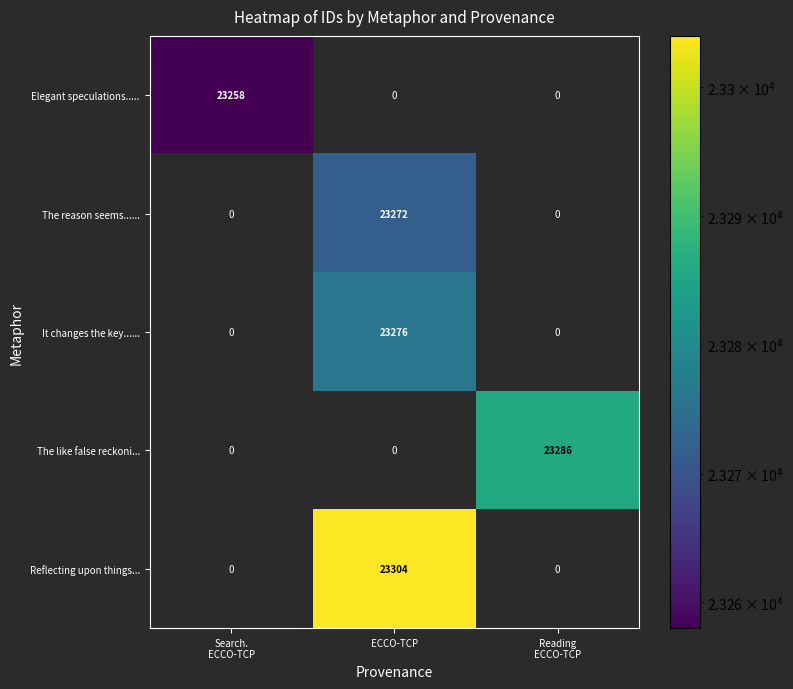

The value of Elegant speculations..... at ECCO-TCP is 0. True or false?

True